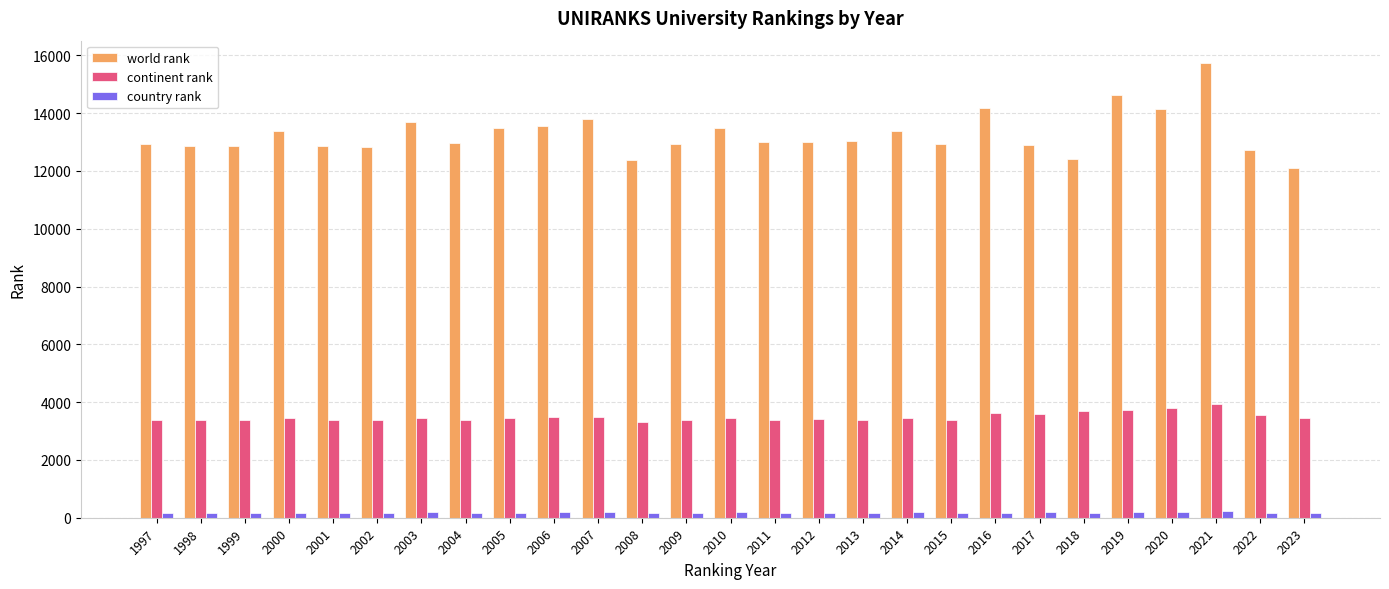

What is the difference between the world rank values at 2005 and 2007?

331